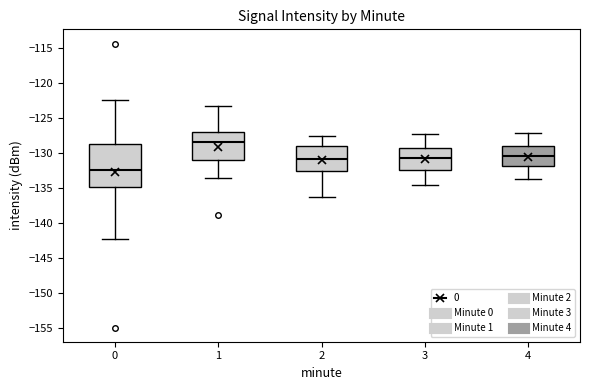

Comparing the boxes themselves (not the whiskers), which one is the tallest?

0